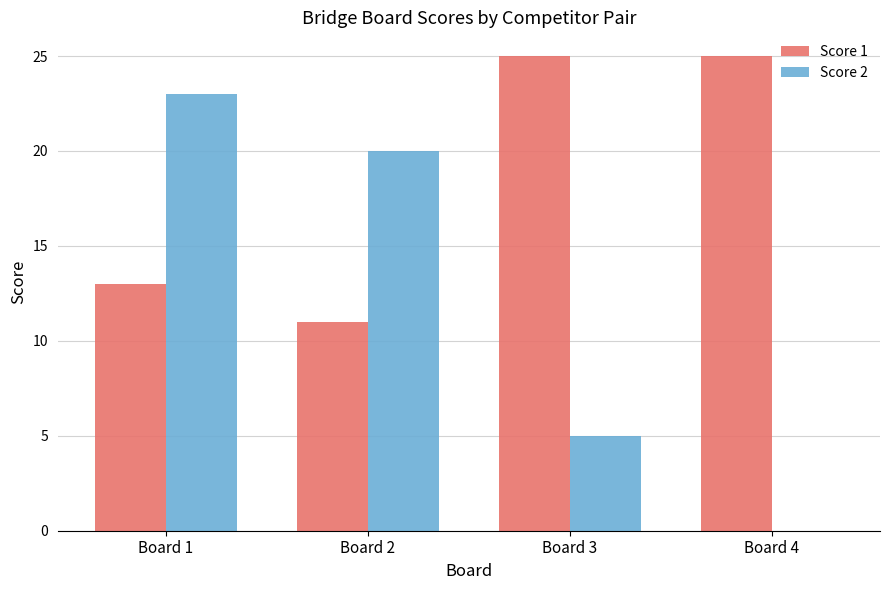

Are the bars grouped side by side (vs. stacked)?

Yes